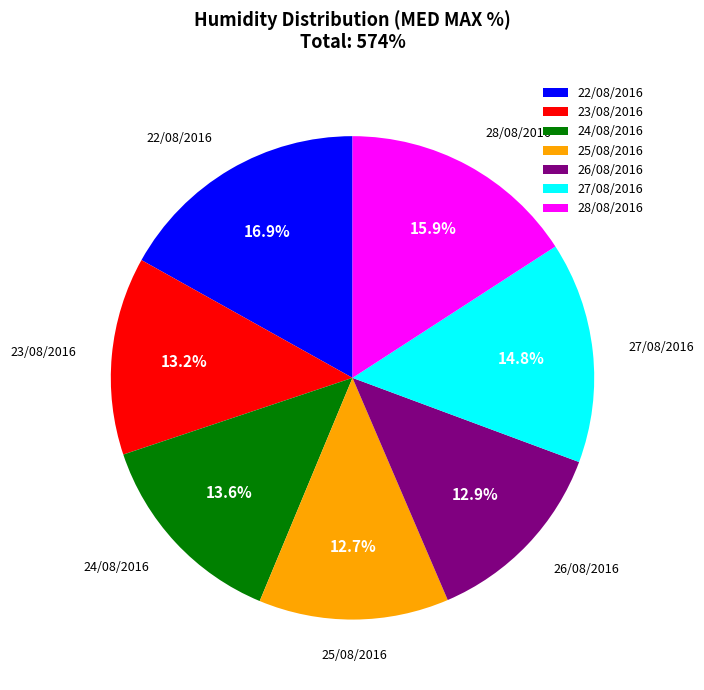

To the nearest percent, what portion does 27/08/2016 represent?

15%